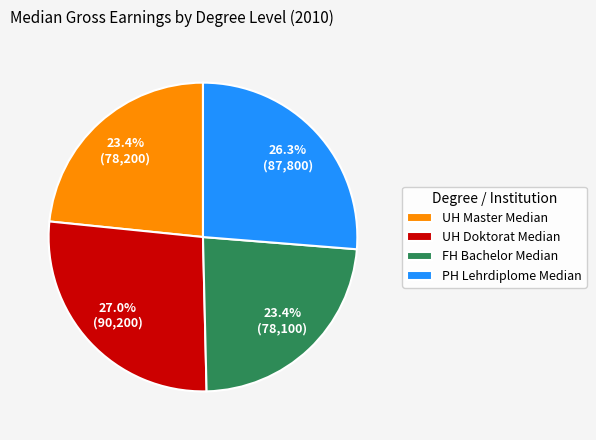

Does any single category account for the majority?

No